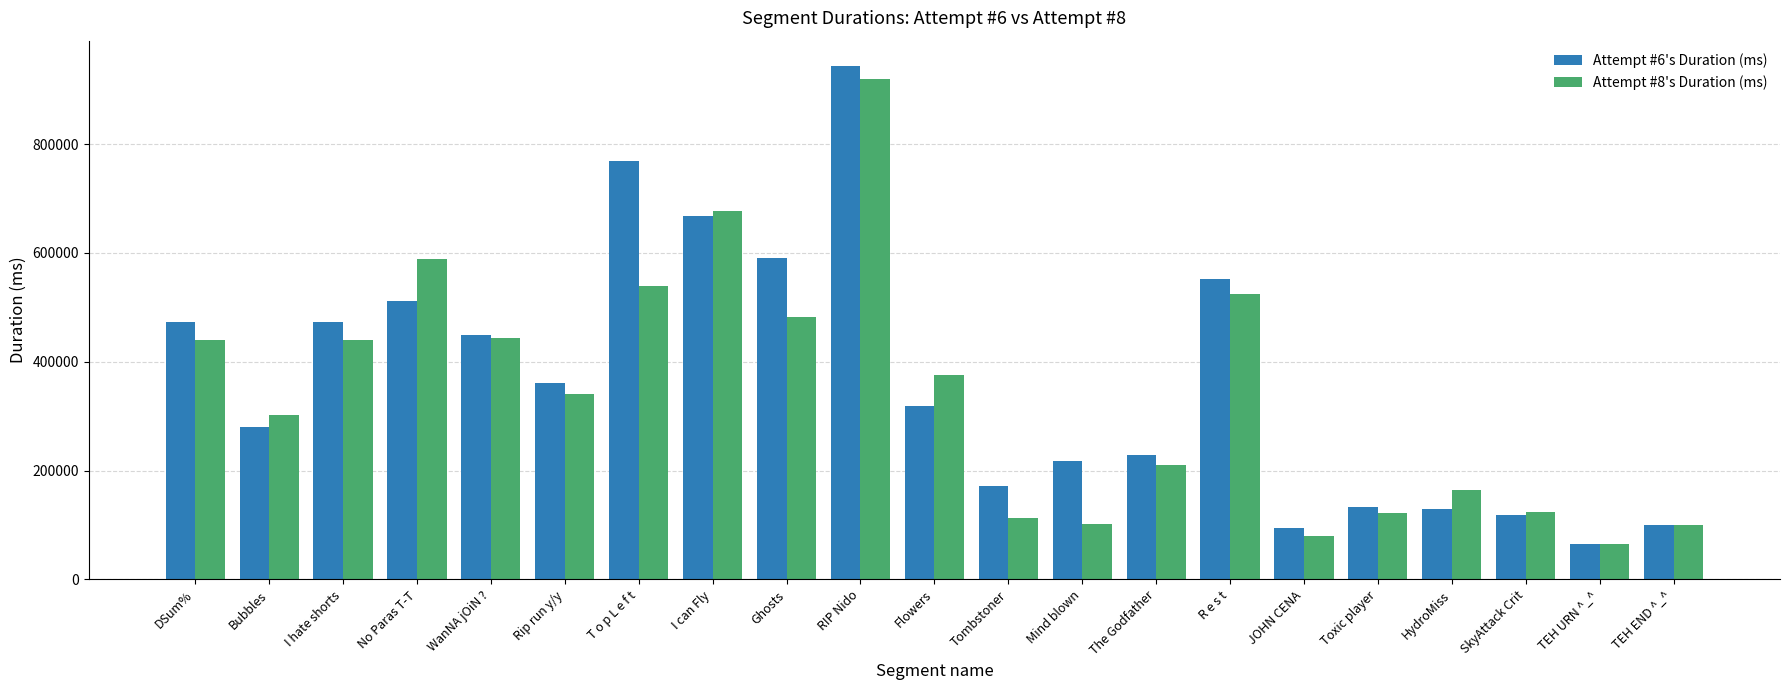

What is the minimum value shown in the chart?

65626